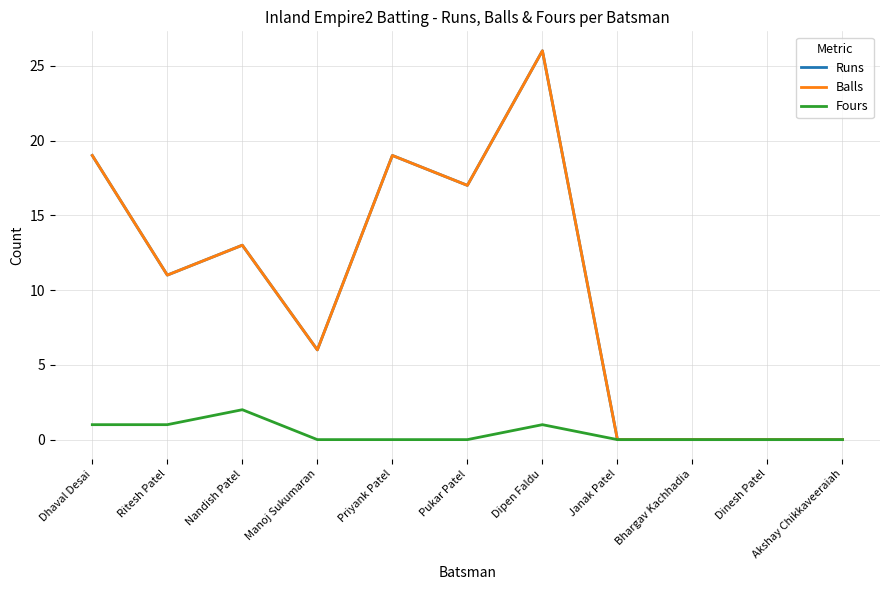

Is this an area chart (filled region under the line)?

No